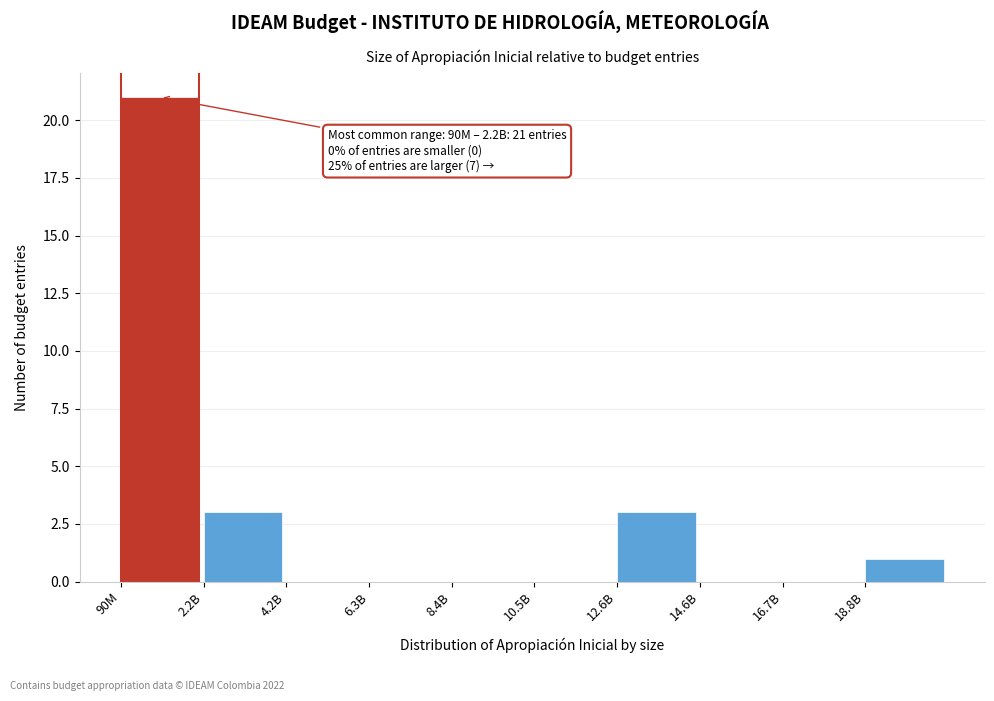

Reading left to right, extract all data points from this chart.

90M=21	2.2B=3	4.2B=0	6.3B=0	8.4B=0	10.5B=0	12.6B=3	14.6B=0	16.7B=0	18.8B=1